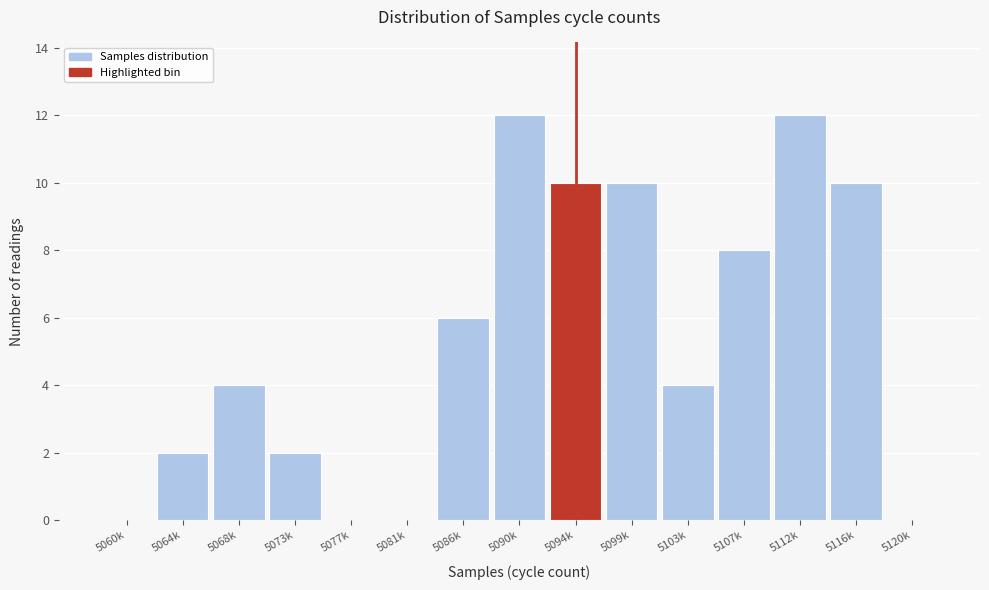

Reading left to right, extract all data points from this chart.

5060k=0	5064k=2	5068k=4	5073k=2	5077k=0	5081k=0	5086k=6	5090k=12	5094k=10	5099k=10	5103k=4	5107k=8	5112k=12	5116k=10	5120k=0